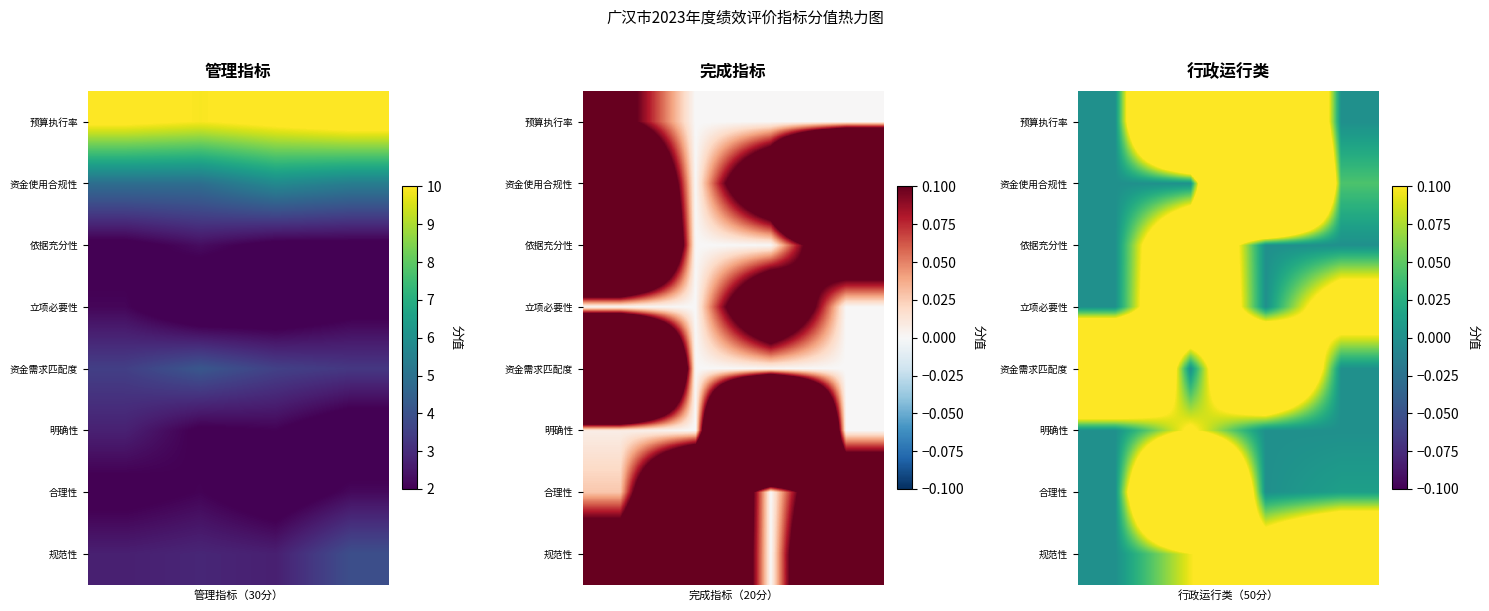

What is the total value across all series at 3?

0.5